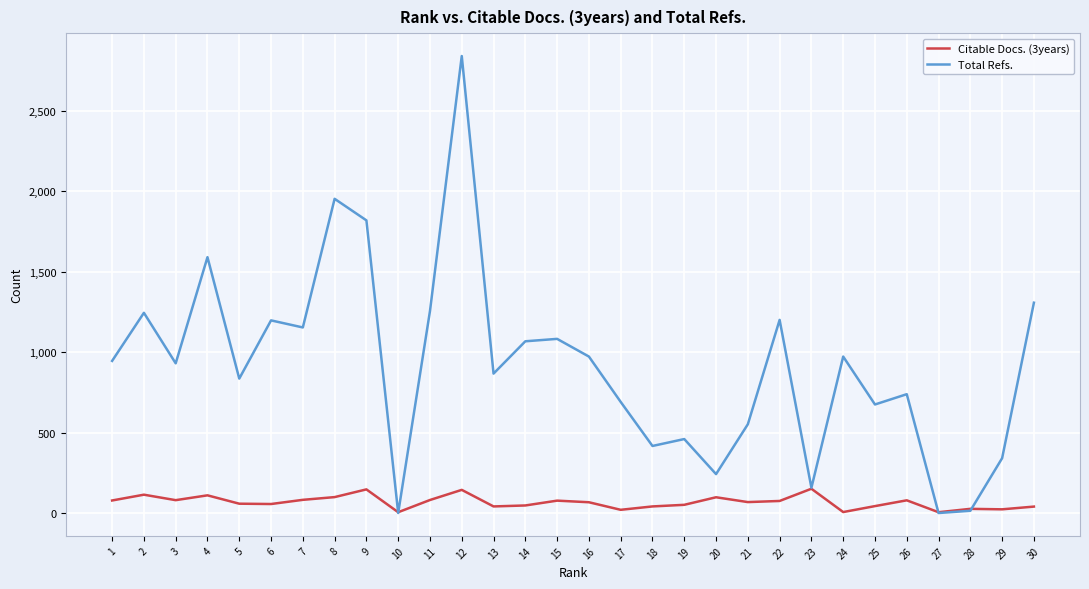

List the series in order of their peak value, highest first.

Total Refs., Citable Docs. (3years)